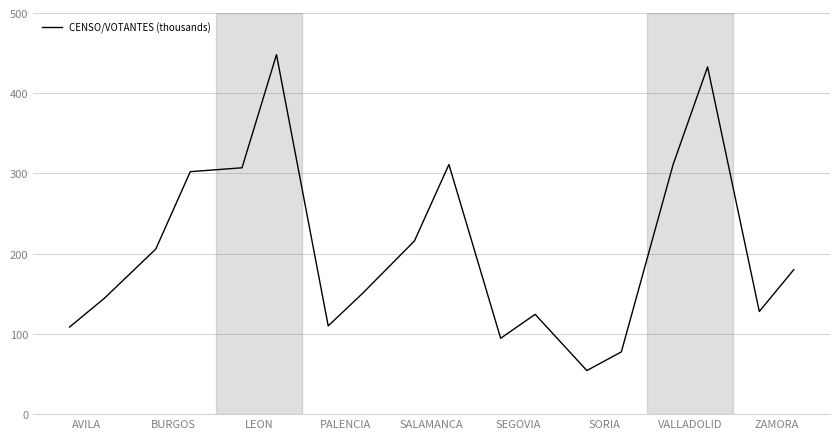

What is the difference between the maximum and minimum values?

393.8